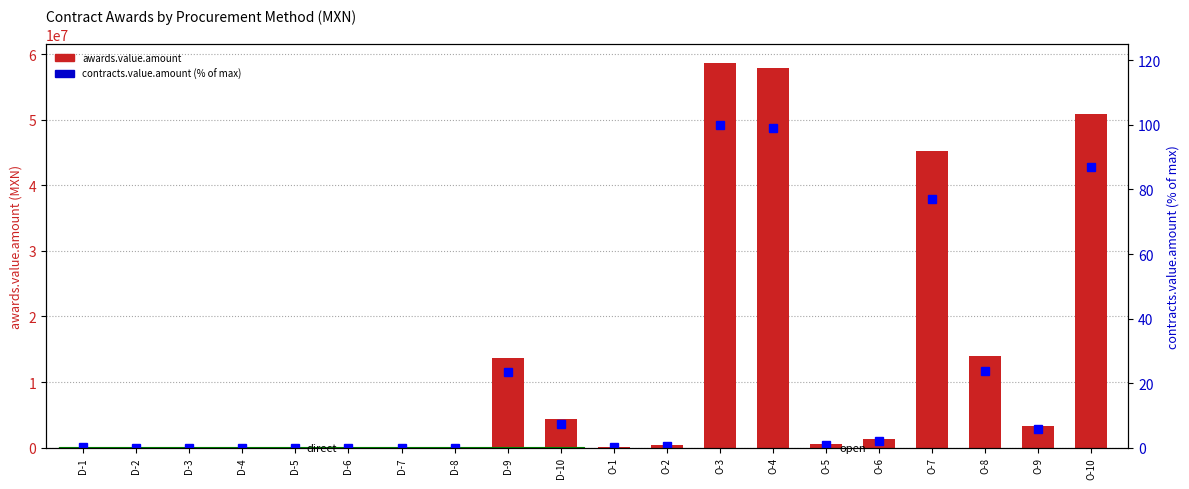

At D-5, list the series in order from largest to smallest.

awards.value.amount, contracts.value.amount (% of max)